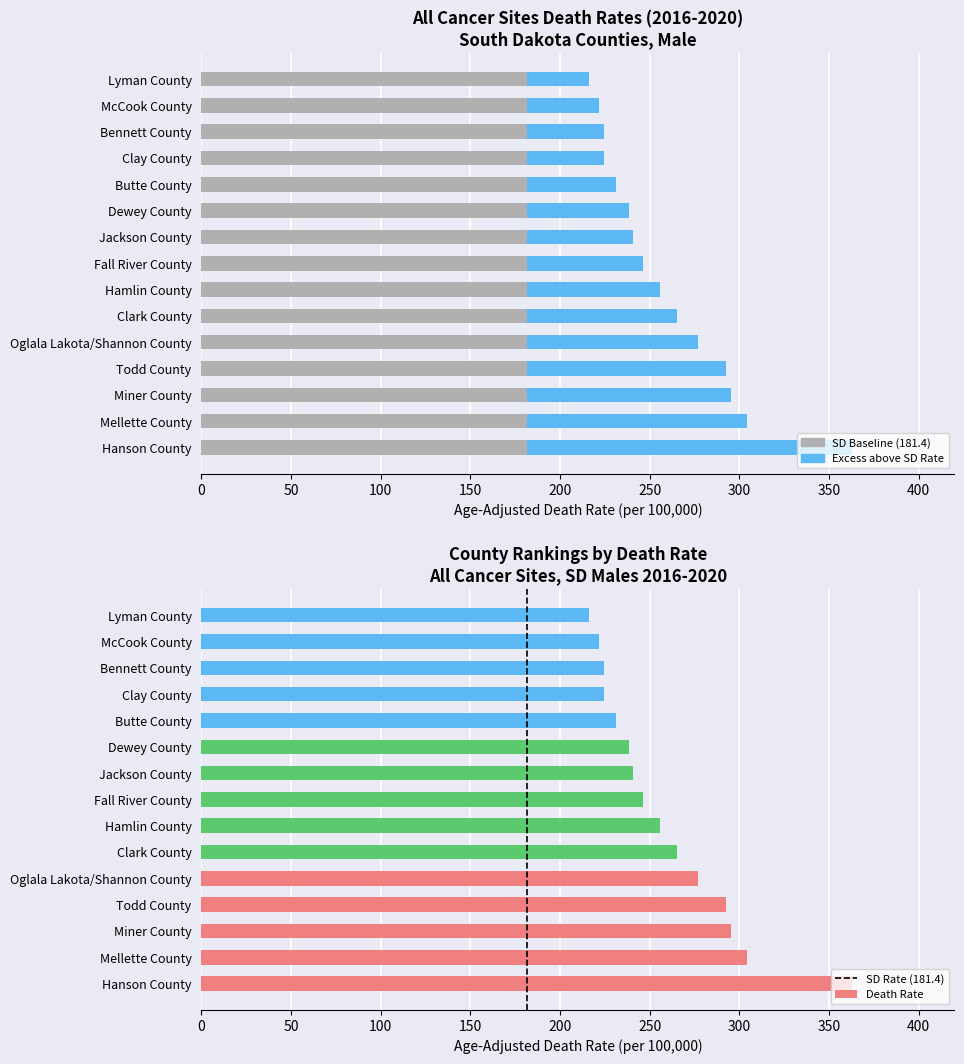

Does the chart contain any negative values?

No